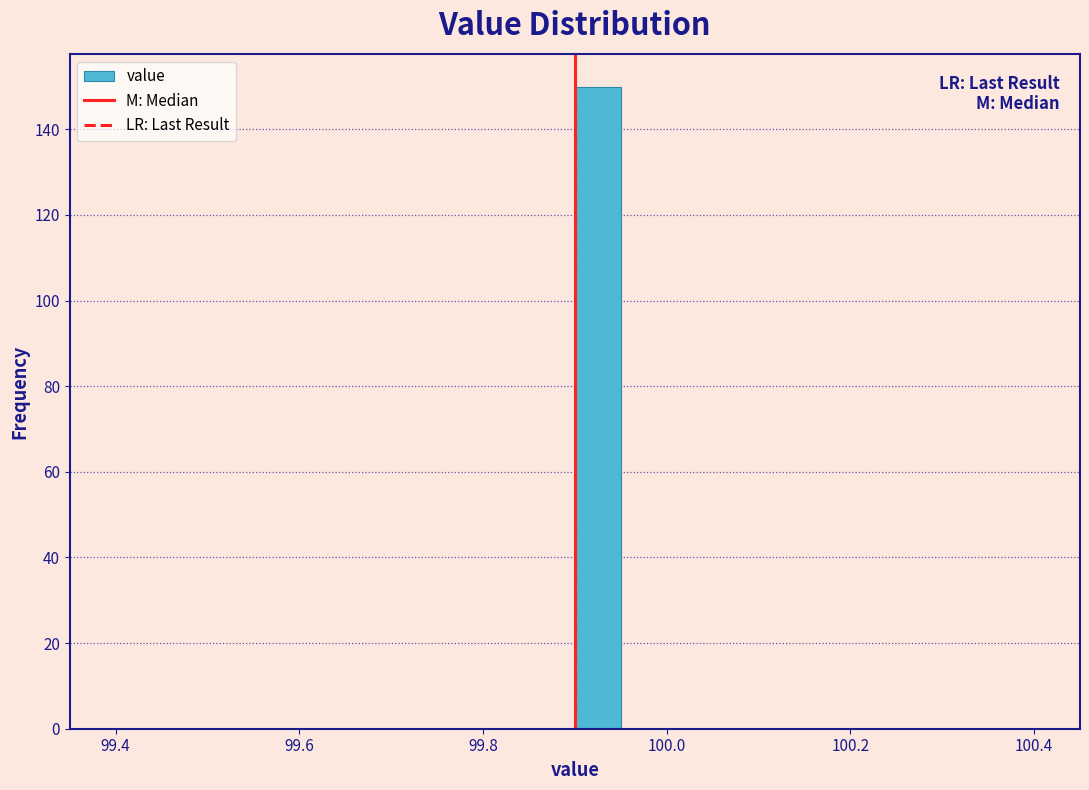

Read against the x-axis, roughly where is the centre of the tallest bar?

99.92